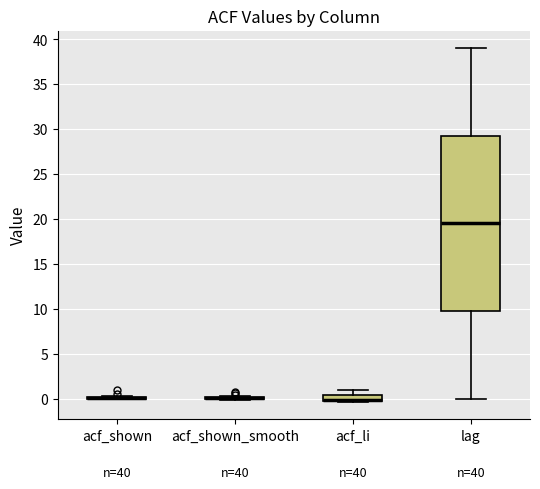

Comparing the boxes themselves (not the whiskers), which one is the tallest?

lag